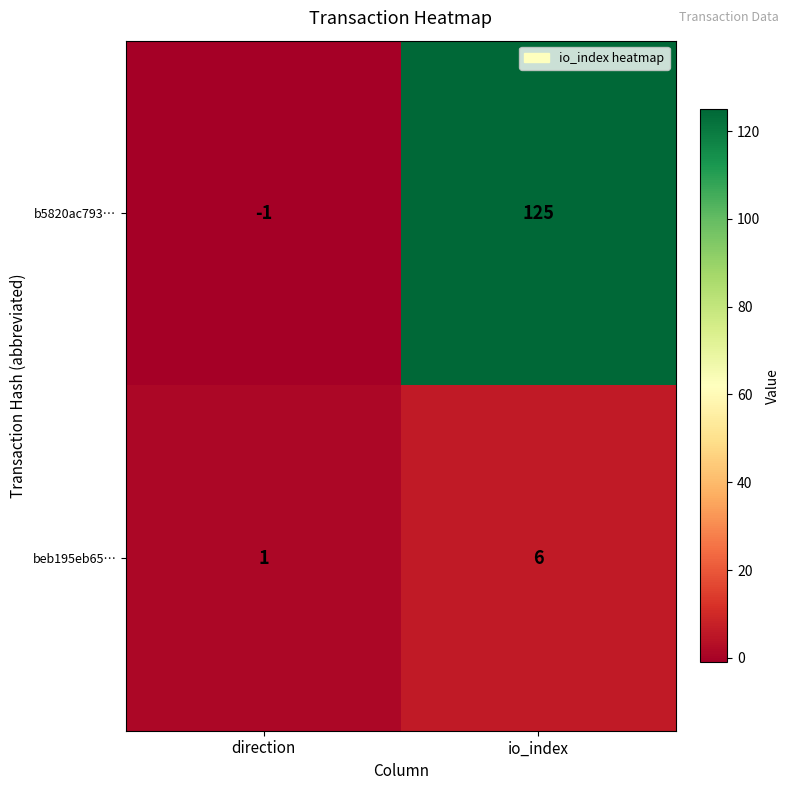

Rank the series by their average value, from highest to lowest.

b5820ac793…, beb195eb65…